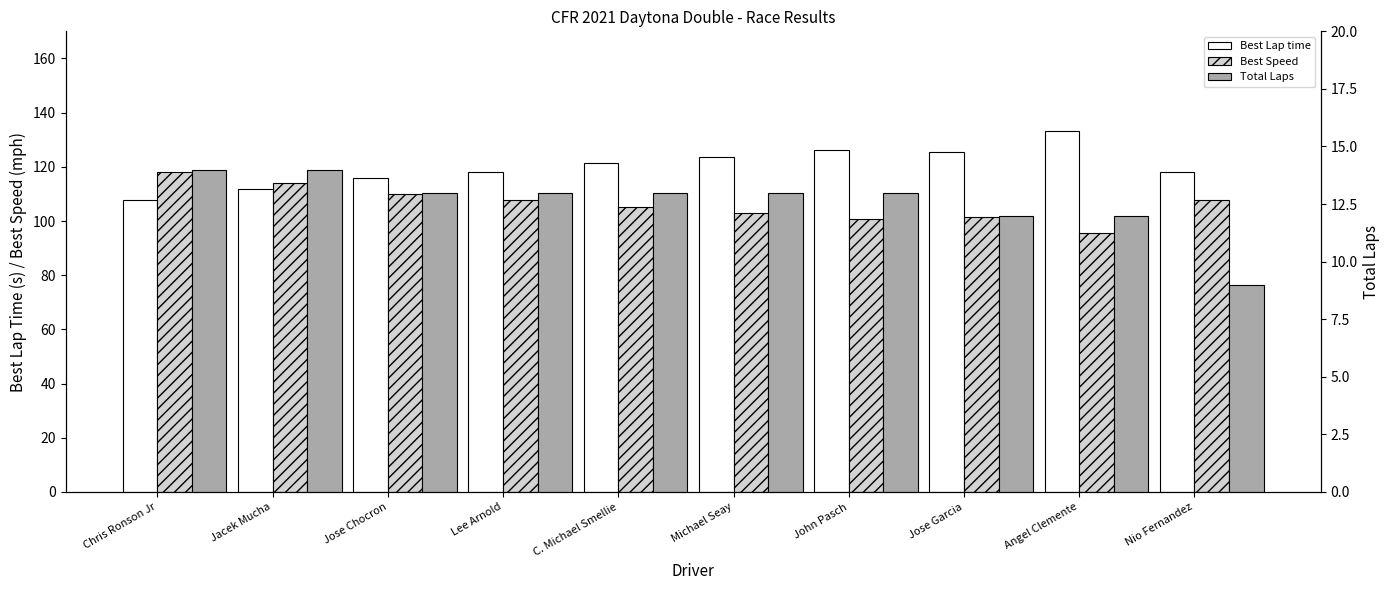

How many bars are there in total?

30